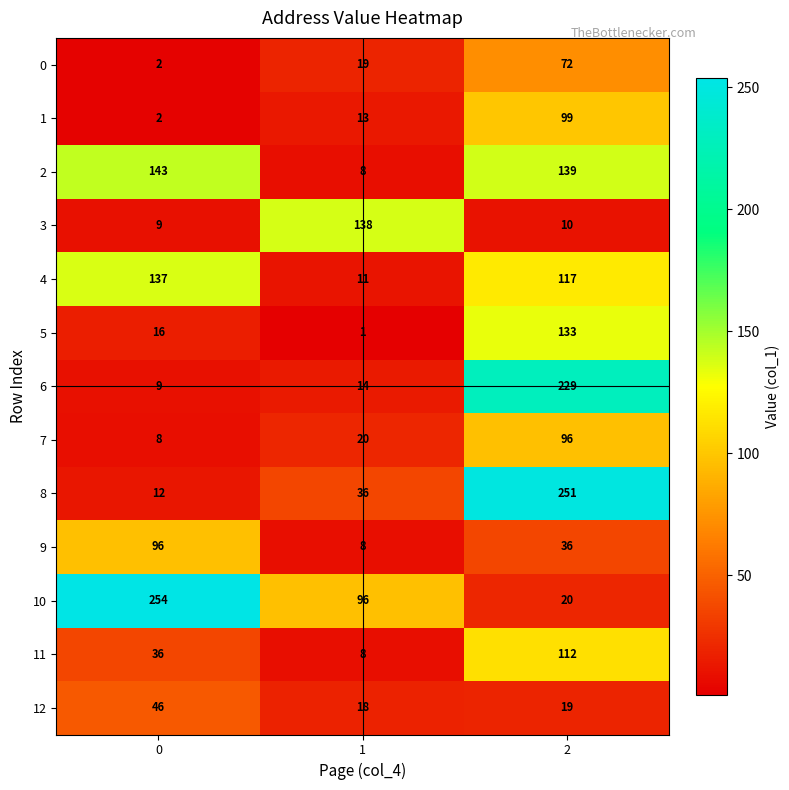

What is the total value across all series at 2?

1333